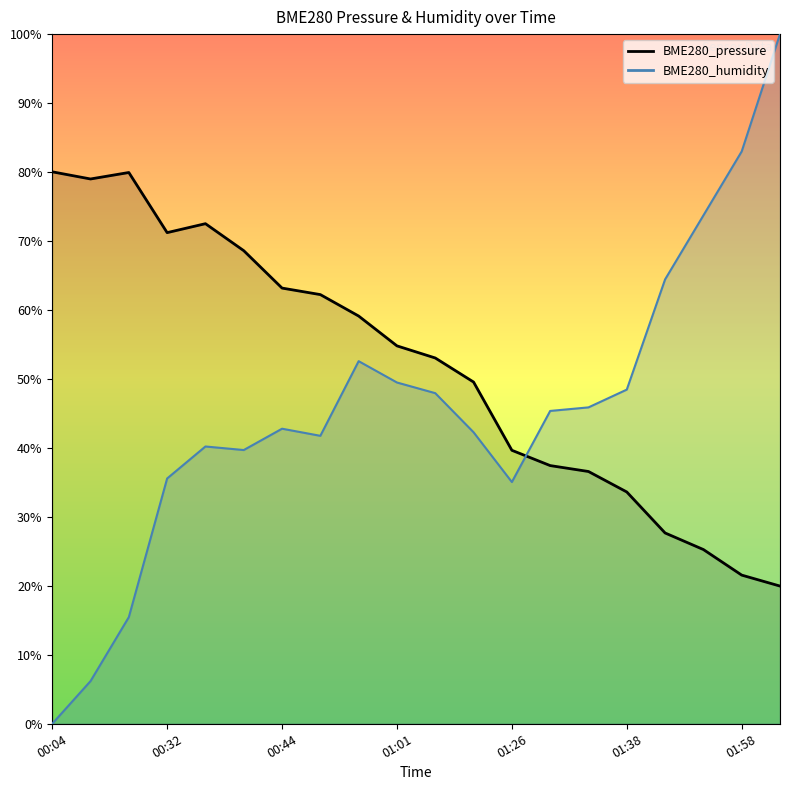

Between 01:34 and 01:55, which series saw the biggest shift?

BME280_humidity